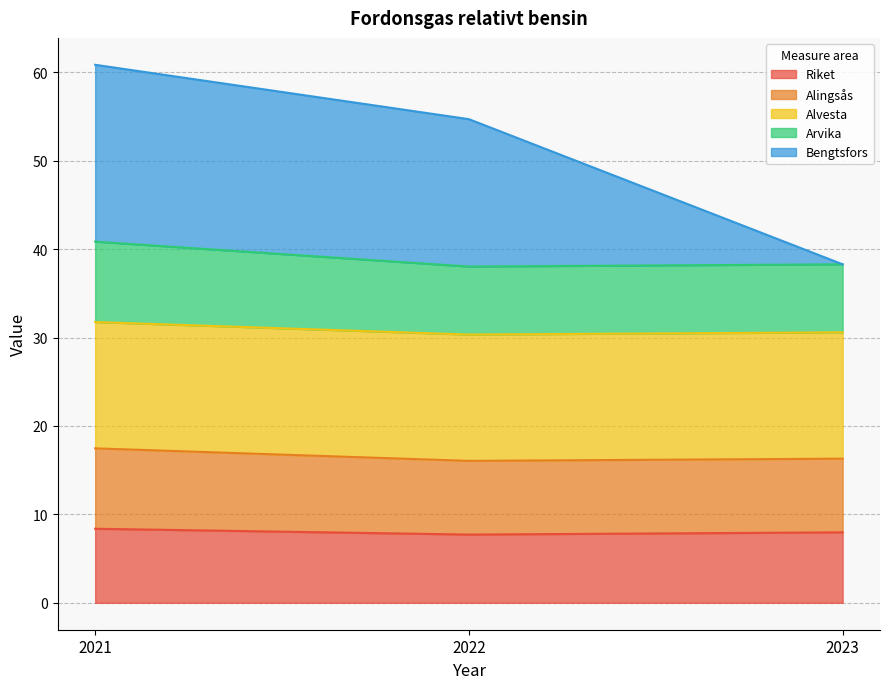

What is the value of the Bengtsfors point at the 1st from the left?

60.8